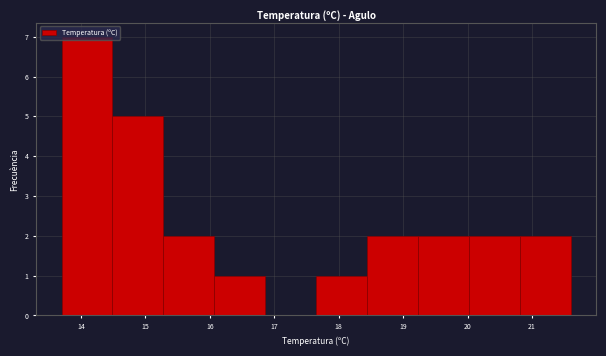

Reading left to right, transcribe this chart: for each bar, give the range it covers on the x-axis and its height. Neither the bar edges nor the heights are printed on the chart, so give them approximately, as read against the axes.

13.70 to 14.49: 7
14.49 to 15.28: 5
15.28 to 16.07: 2
16.07 to 16.86: 1
16.86 to 17.65: 0
17.65 to 18.44: 1
18.44 to 19.23: 2
19.23 to 20.02: 2
20.02 to 20.81: 2
20.81 to 21.60: 2